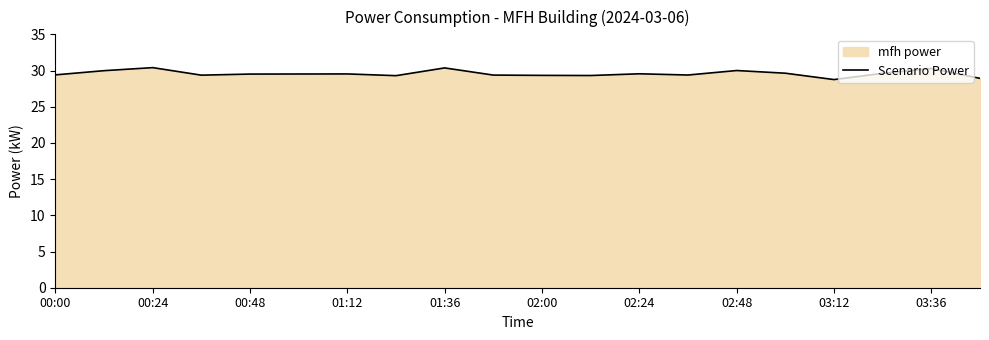

How many points are higher than both their immediate neighbors (excluding endpoints)?

6